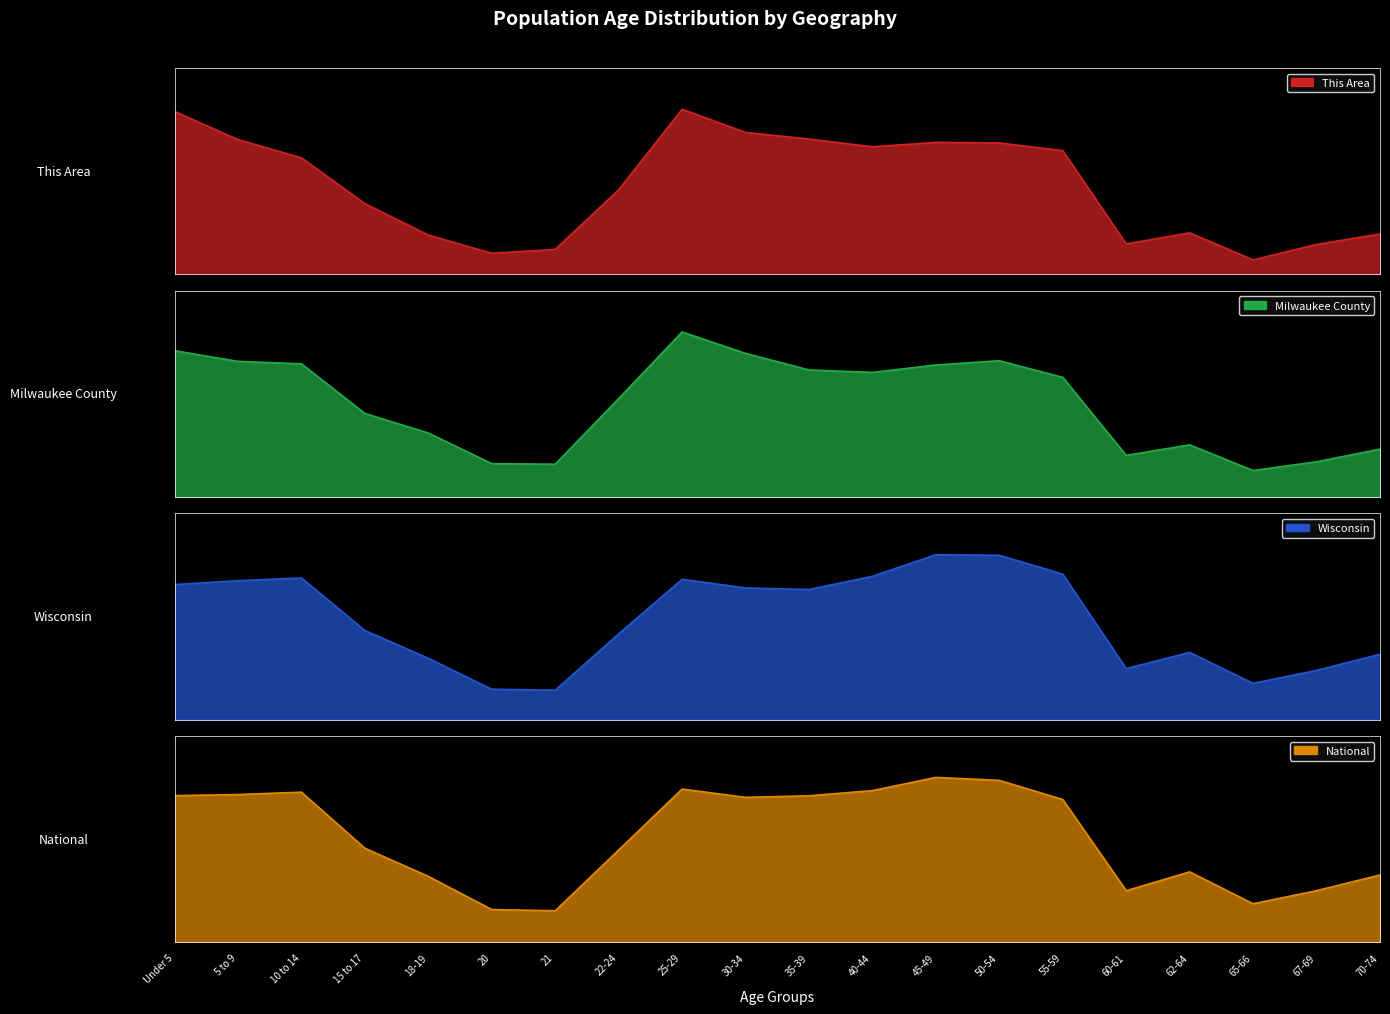

Between Under 5 and 35-39, which series saw the biggest shift?

National